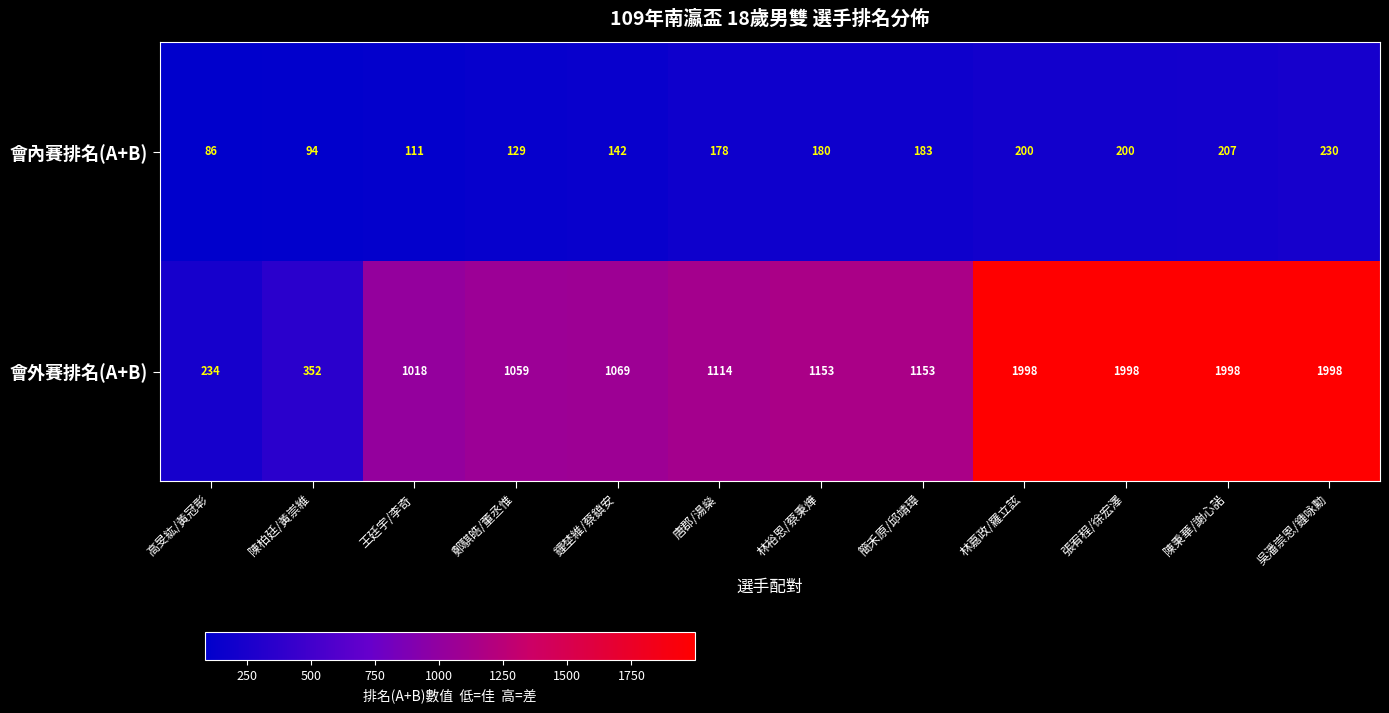

Reading left to right, extract all data points from this chart.

會內賽排名(A+B): 86	94	111	129	142	178	180	183	200	200	207	230
會外賽排名(A+B): 234	352	1018	1059	1069	1114	1153	1153	1998	1998	1998	1998